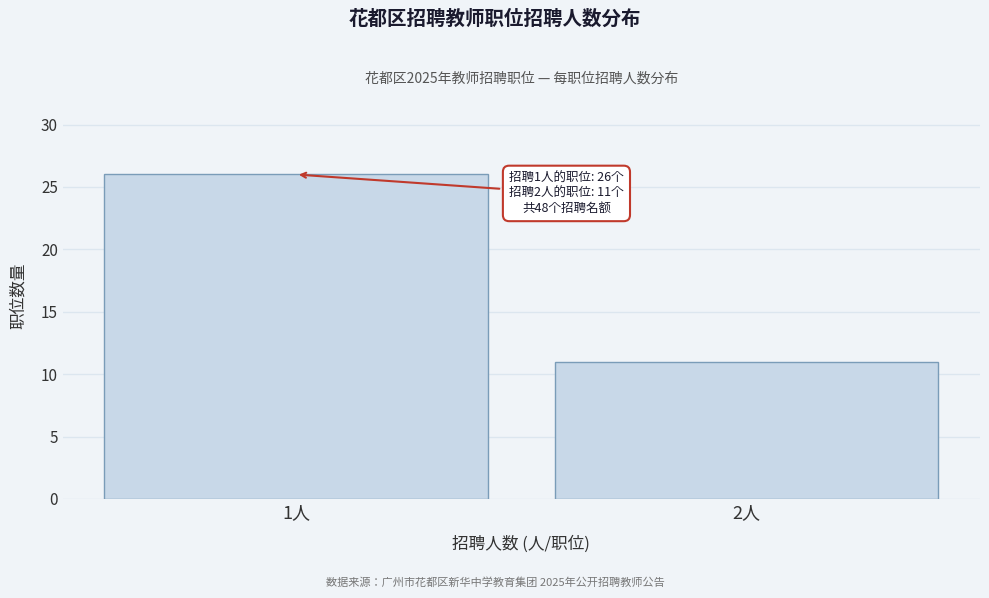

Reading right to left, extract all data points from this chart.

11	26